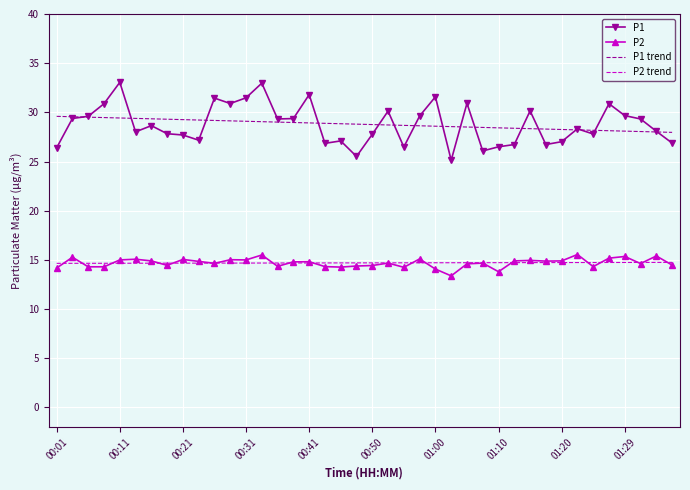

True or false: P1 trend and P2 intersect in this chart.

False